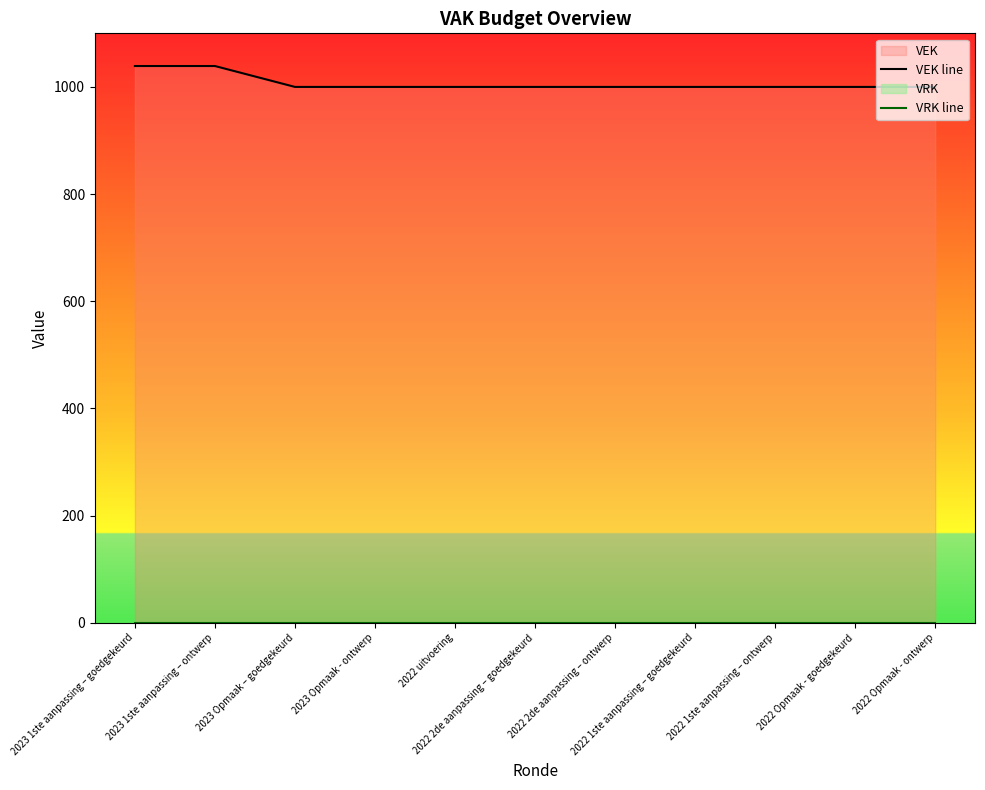

The value of VEK line at 2023 Opmaak – goedgekeurd is 340. True or false?

False